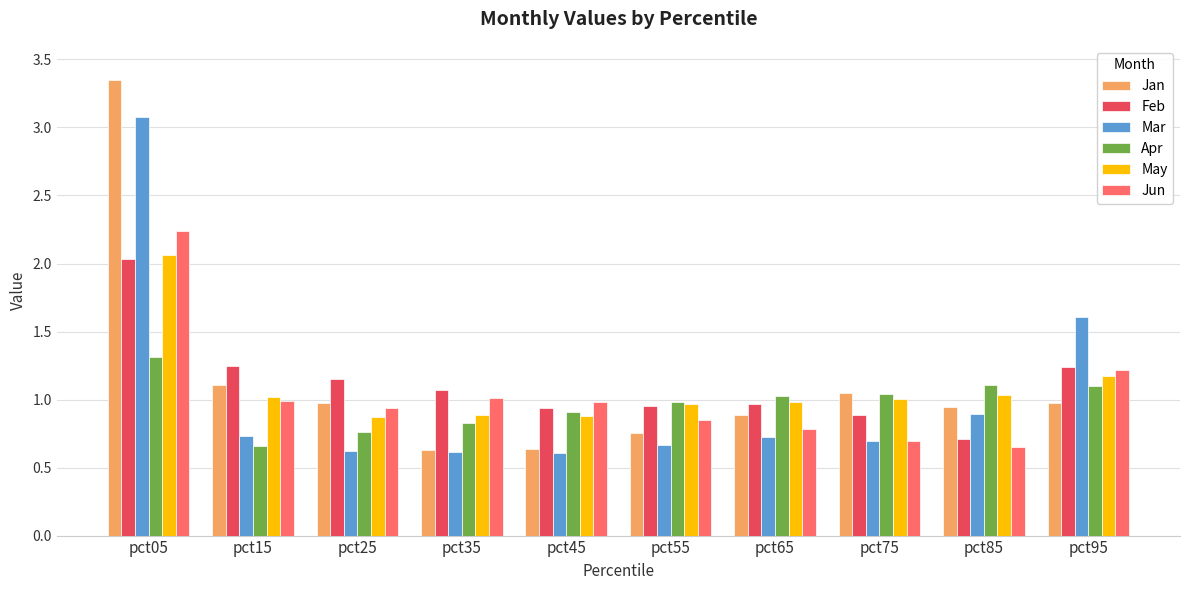

At which label does Jan reach its peak?

pct05